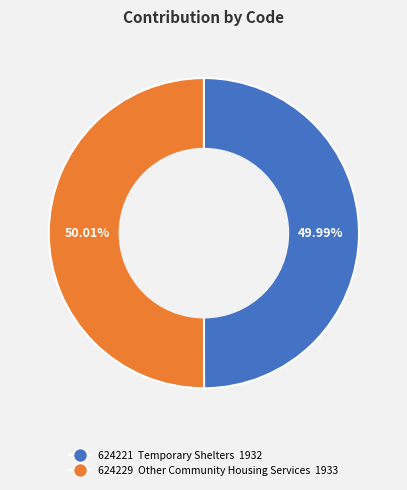

The 624221 slice represents 50% of the pie. True or false?

True